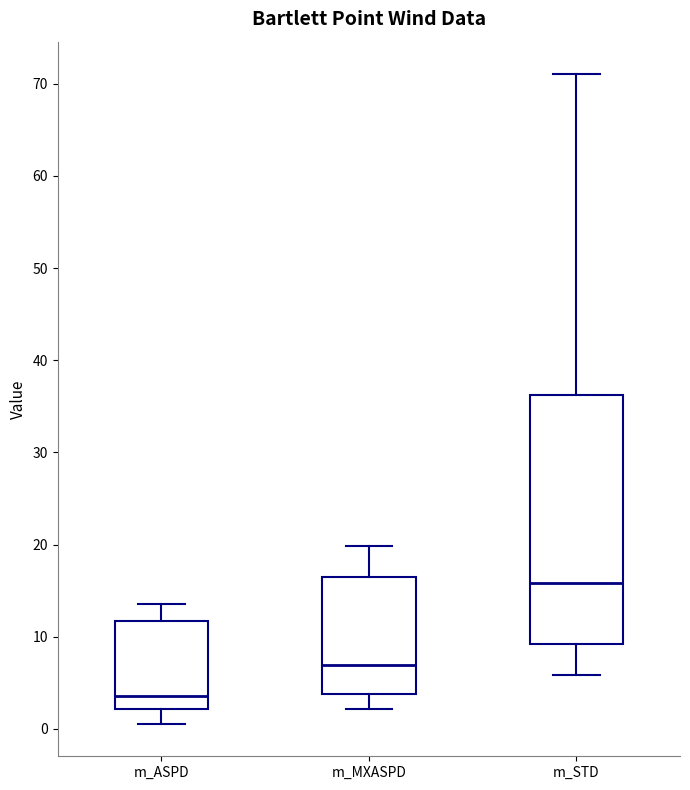

Where is the lower edge of the box for m_ASPD on the y-axis? The values are not printed on the chart, so give them approximately, as read against the axis.

2